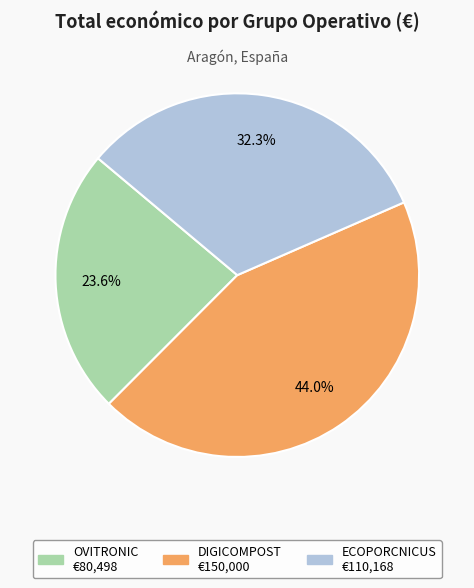

Count the number of slices in the pie.

3